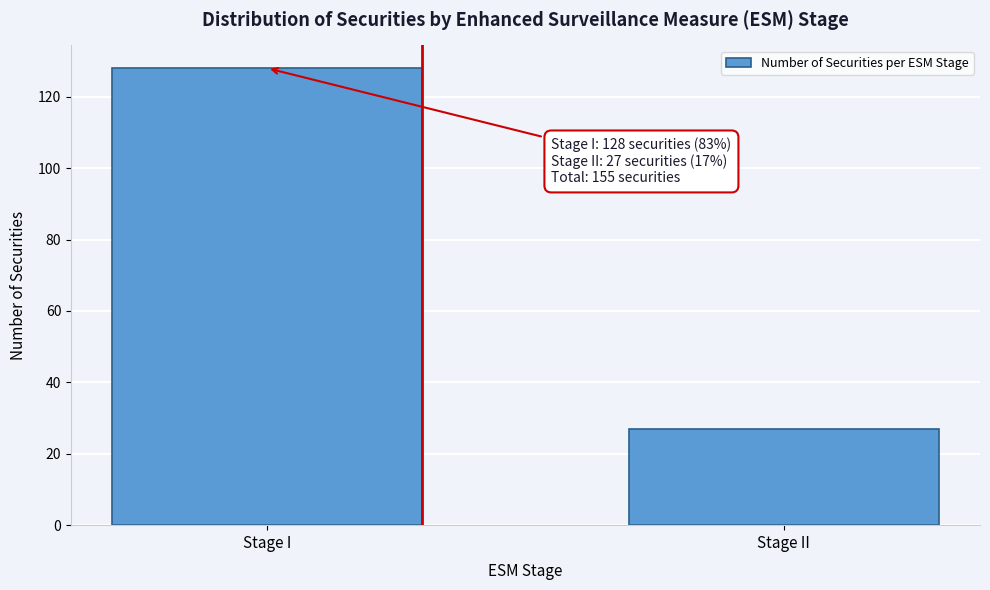

Reading right to left, extract all data points from this chart.

27	128